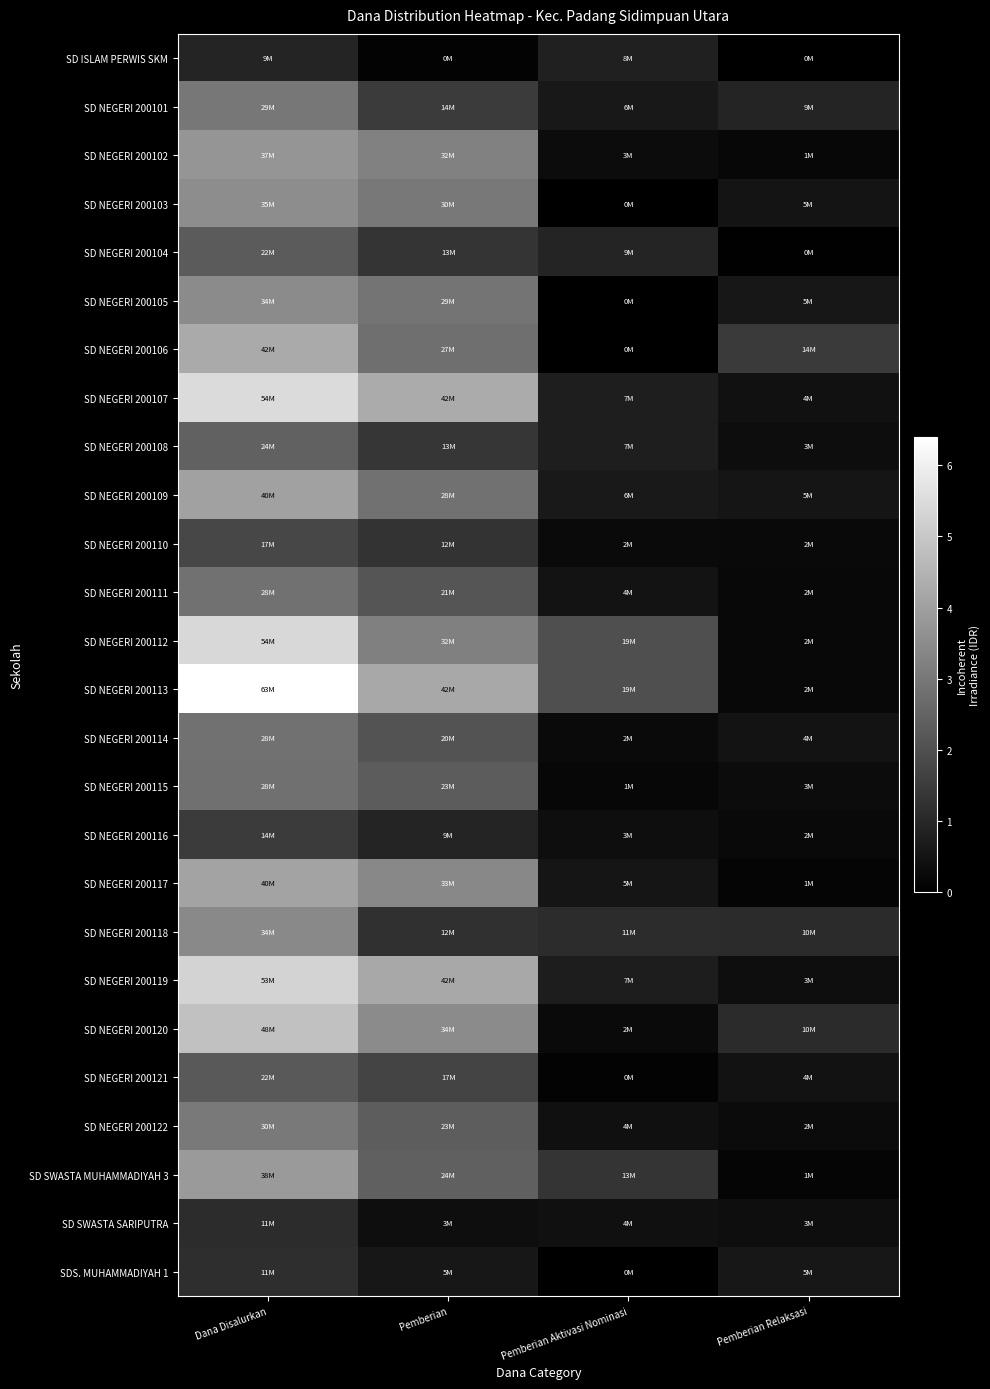

What is the maximum value shown in the chart?

63900000